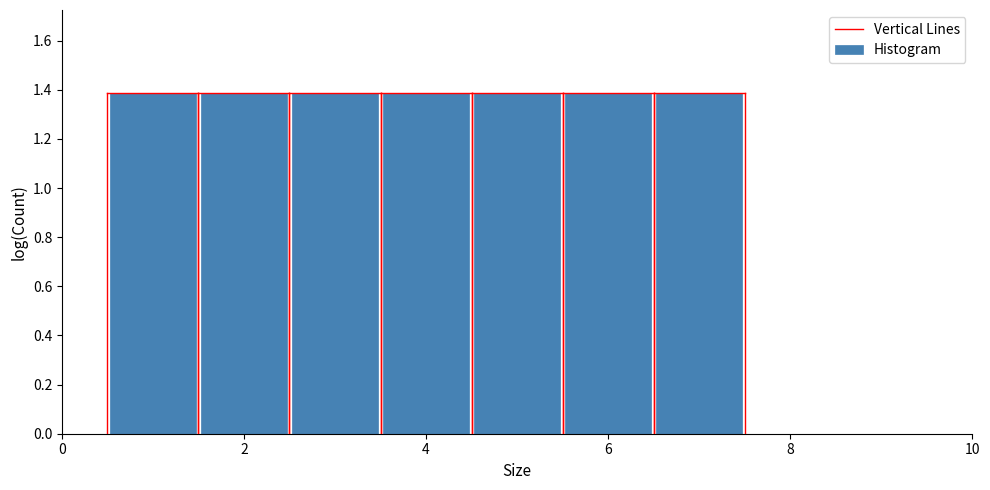

Reading left to right, list every bar in this chart as the range it spans on the x-axis followed by its height. Neither the bar edges nor the heights are printed on the chart, so give them approximately, as read against the axes.

0.5 to 1.5: 1.38
1.5 to 2.5: 1.38
2.5 to 3.5: 1.38
3.5 to 4.5: 1.38
4.5 to 5.5: 1.38
5.5 to 6.5: 1.38
6.5 to 7.5: 1.38
7.5 to 8.5: 0
8.5 to 9.5: 0